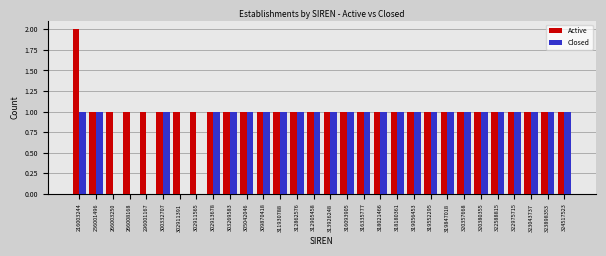

What is the sum of all Active values?

31